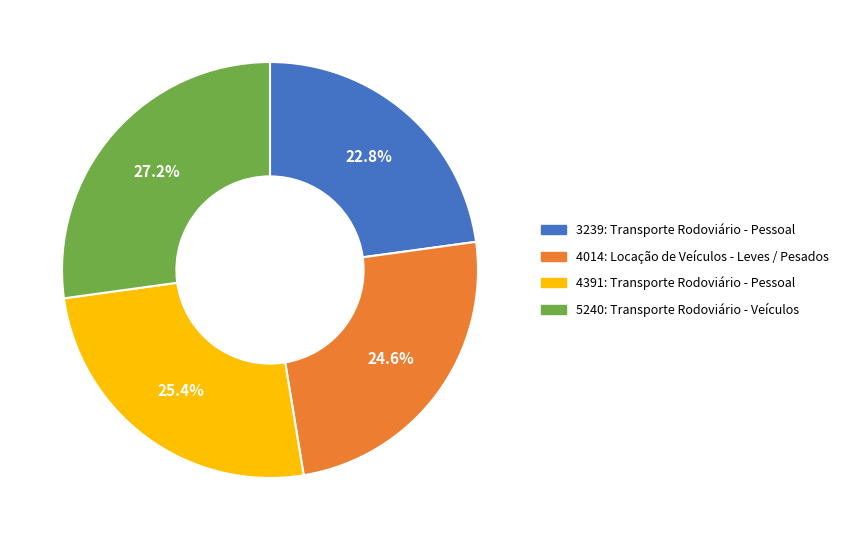

Does 3239: Transporte Rodoviário - Pessoal account for over 50% of the chart?

No